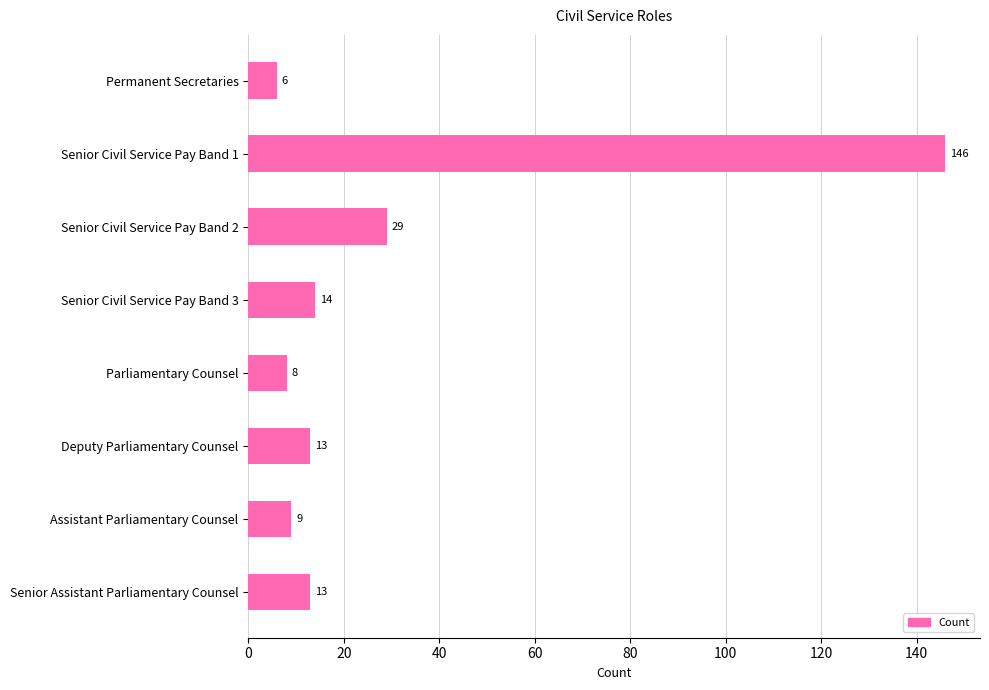

Approximately how many times larger is the value at Senior Civil Service Pay Band 1 compared to Senior Civil Service Pay Band 2?

5.0